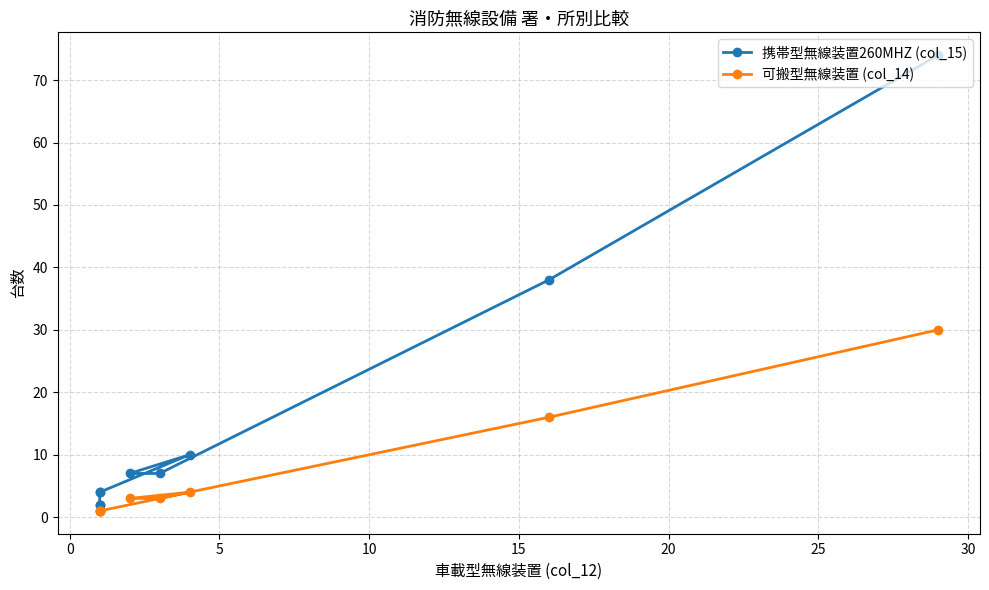

What is the label of the 8th point from the left?

30